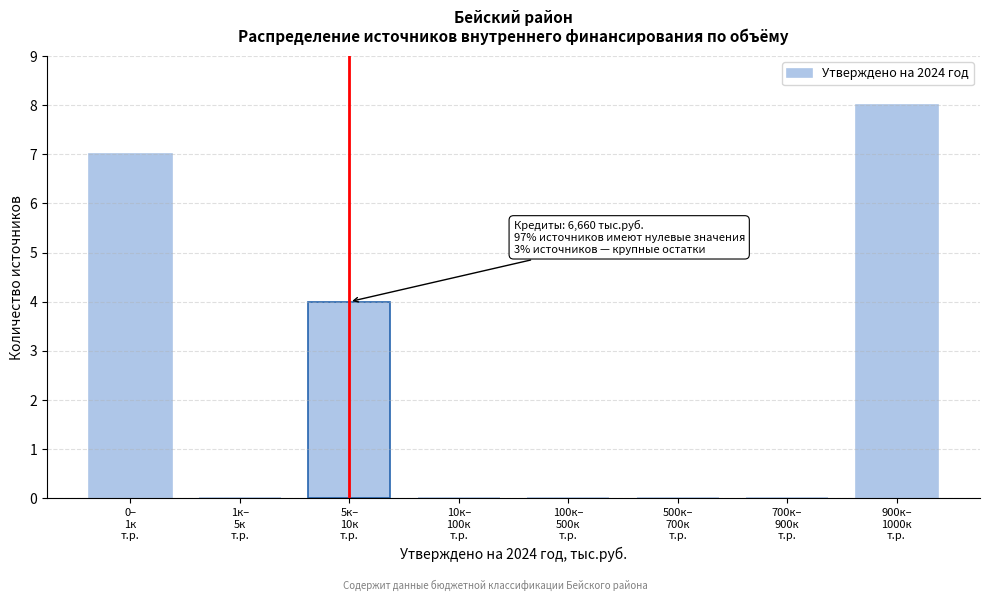

What is the maximum value shown in the chart?

8